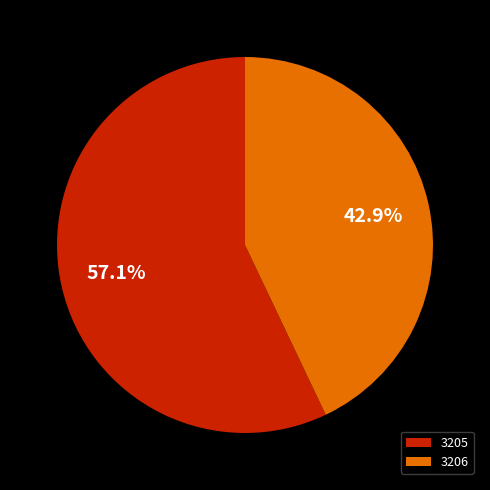

How many slices are in this pie chart?

2